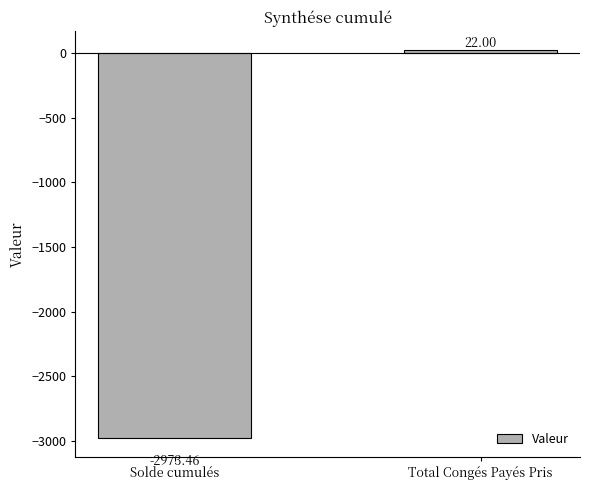

The chart shows a value of -2973.5 at Solde cumulés. True or false?

True